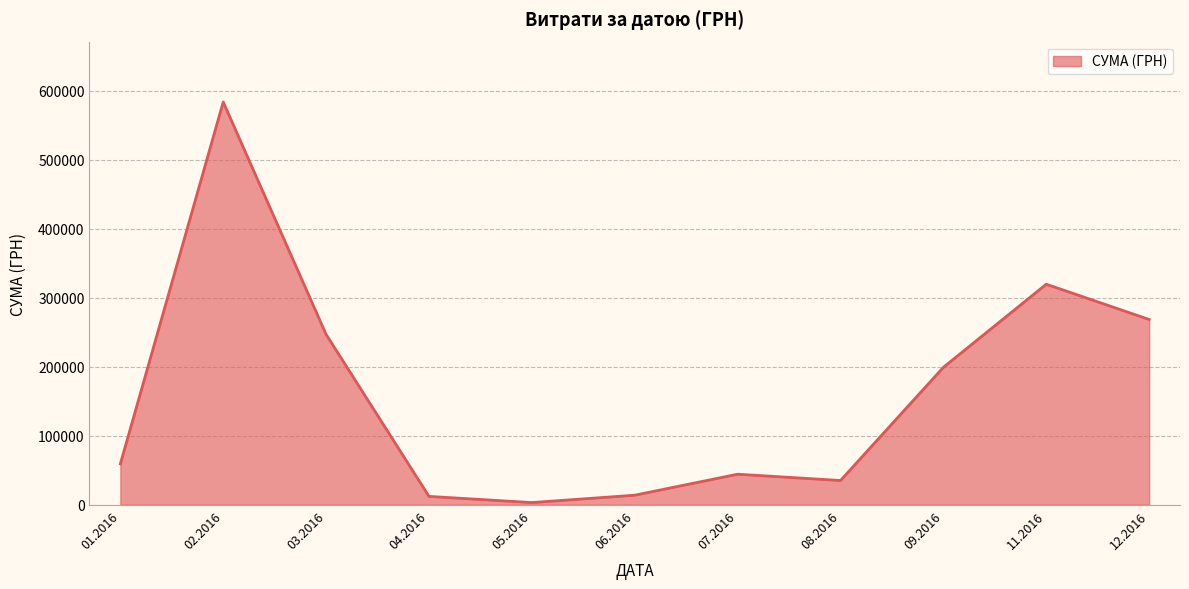

What is the minimum value shown in the chart?

3157.1